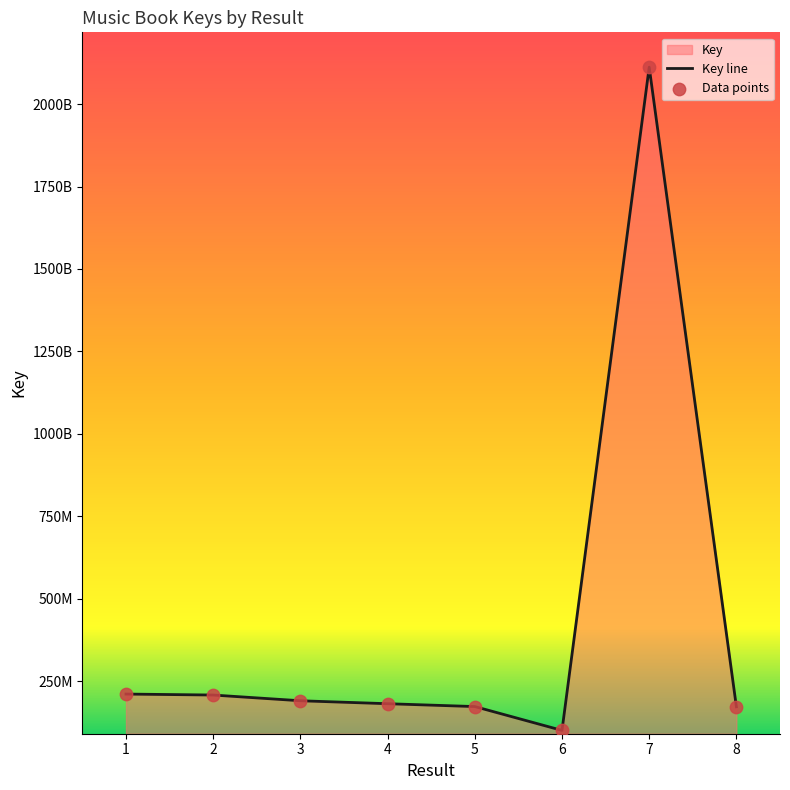

What is the ratio of the value at 5 to the value at 4?

1.0